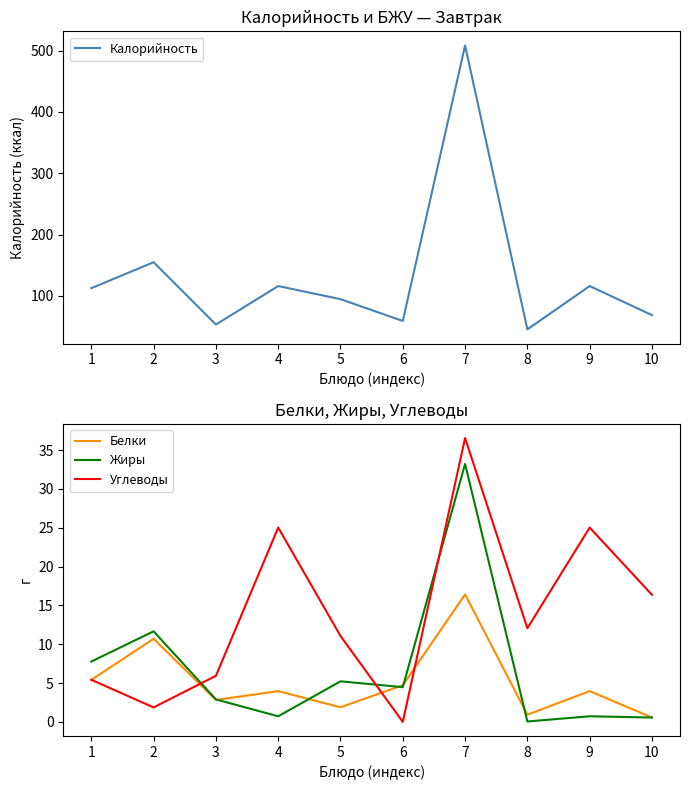

What are all the series names shown in the legend?

Калорийность, Белки, Жиры, Углеводы